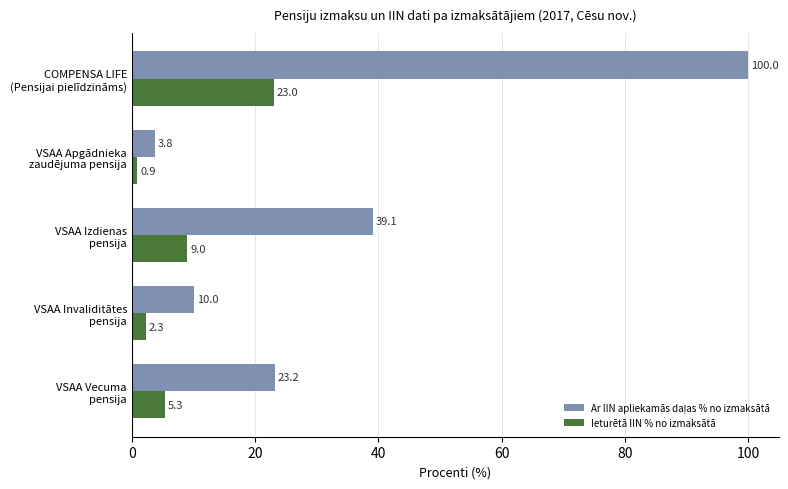

What is the minimum value shown in the chart?

0.9